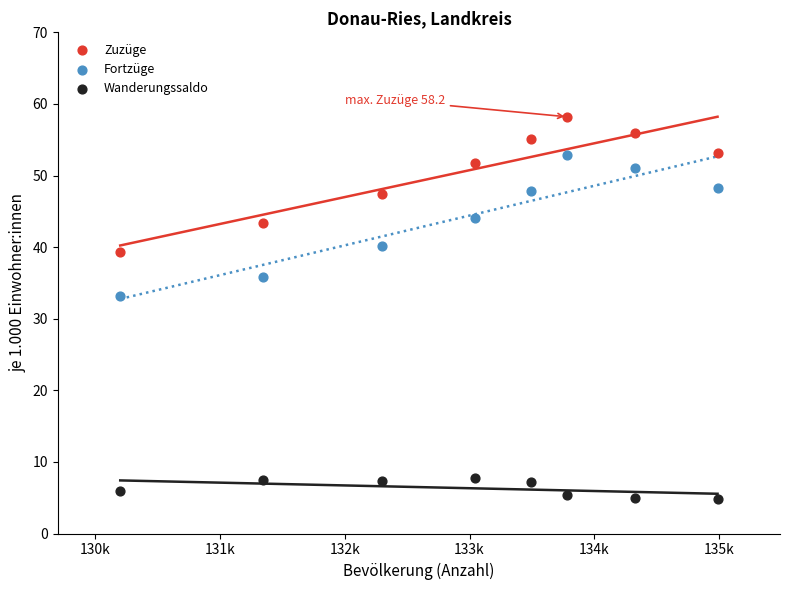

Across all series, what Y value is closest to 31?

33.2